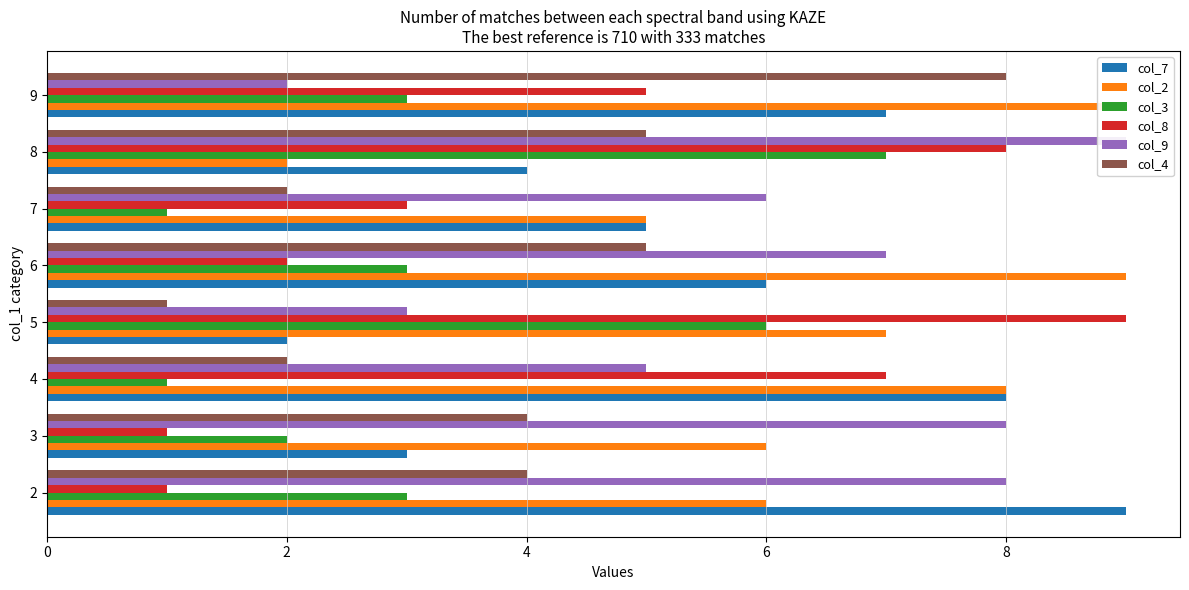

What is the maximum value shown in the chart?

9